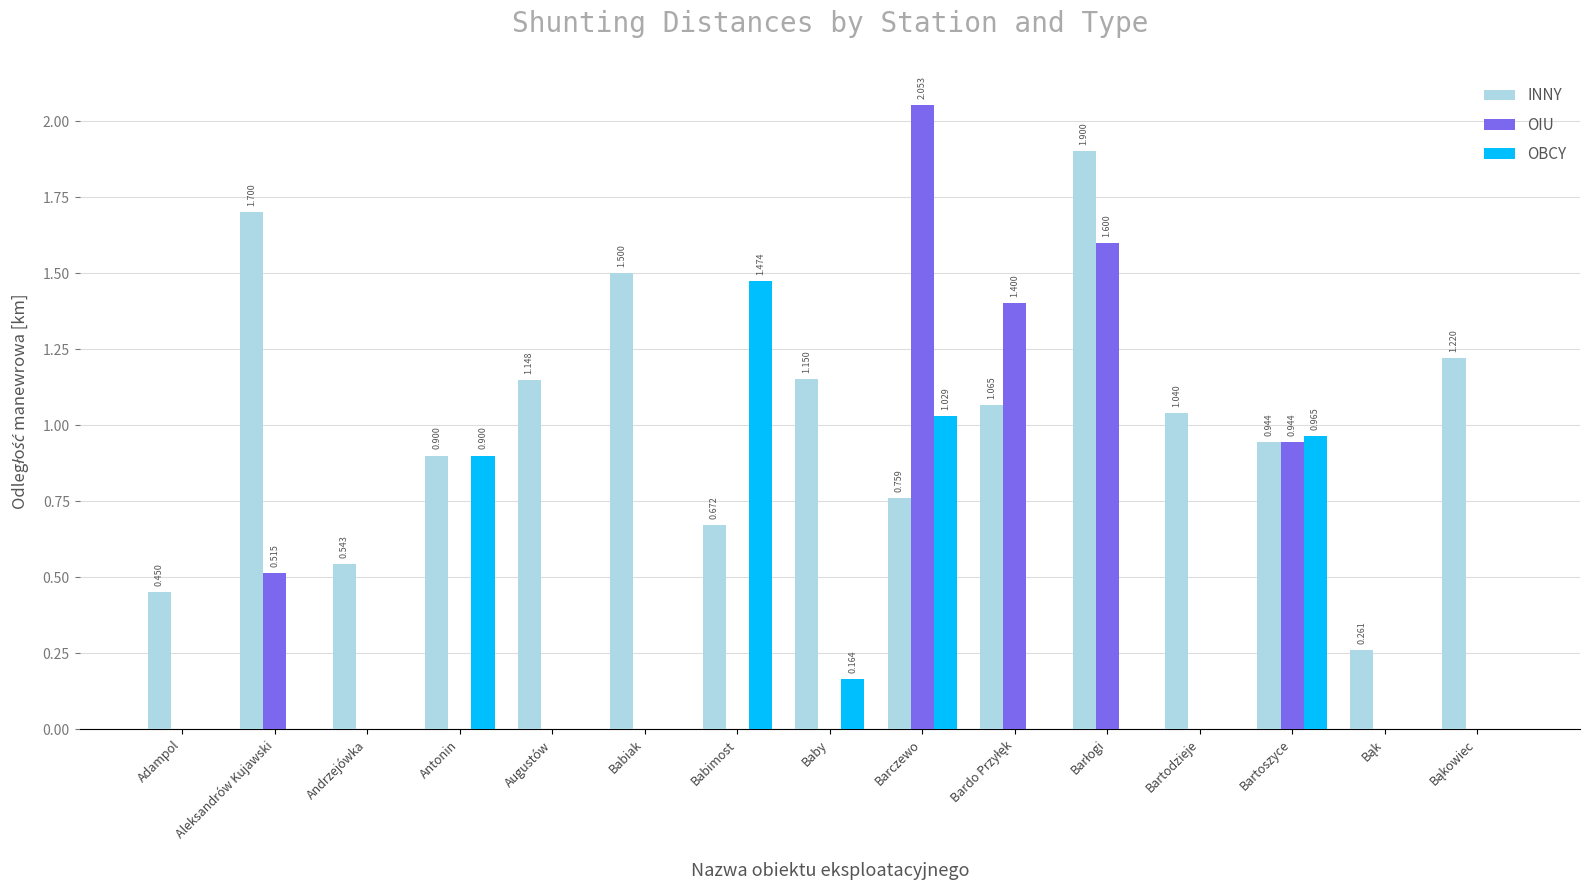

What is the sum of all OIU values?

6.5